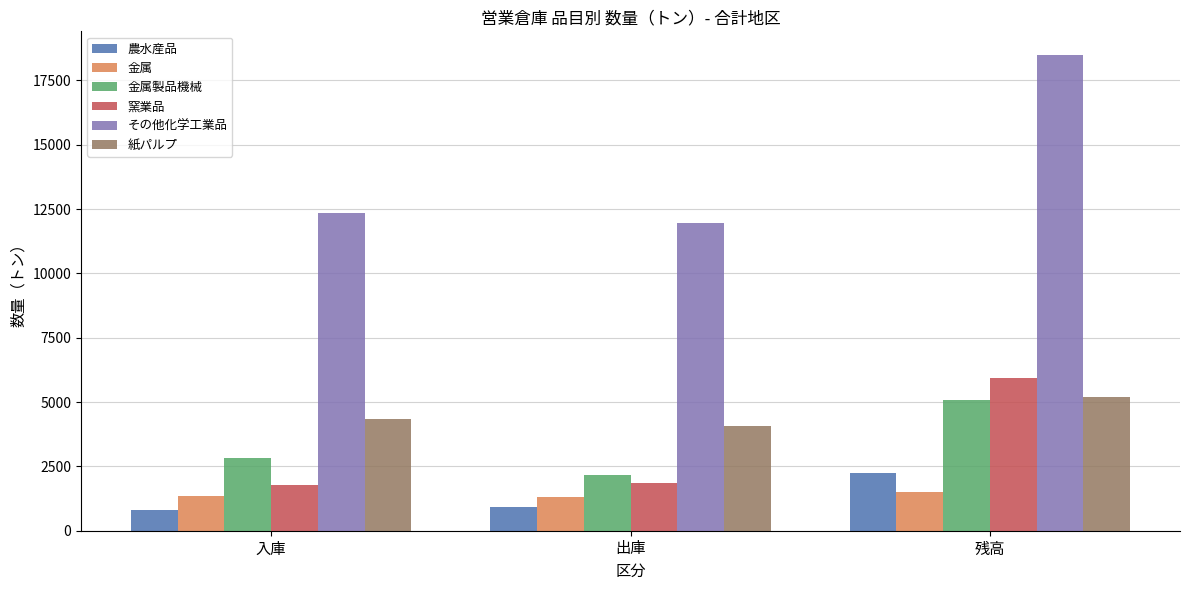

Which series has the largest total across all categories?

その他化学工業品